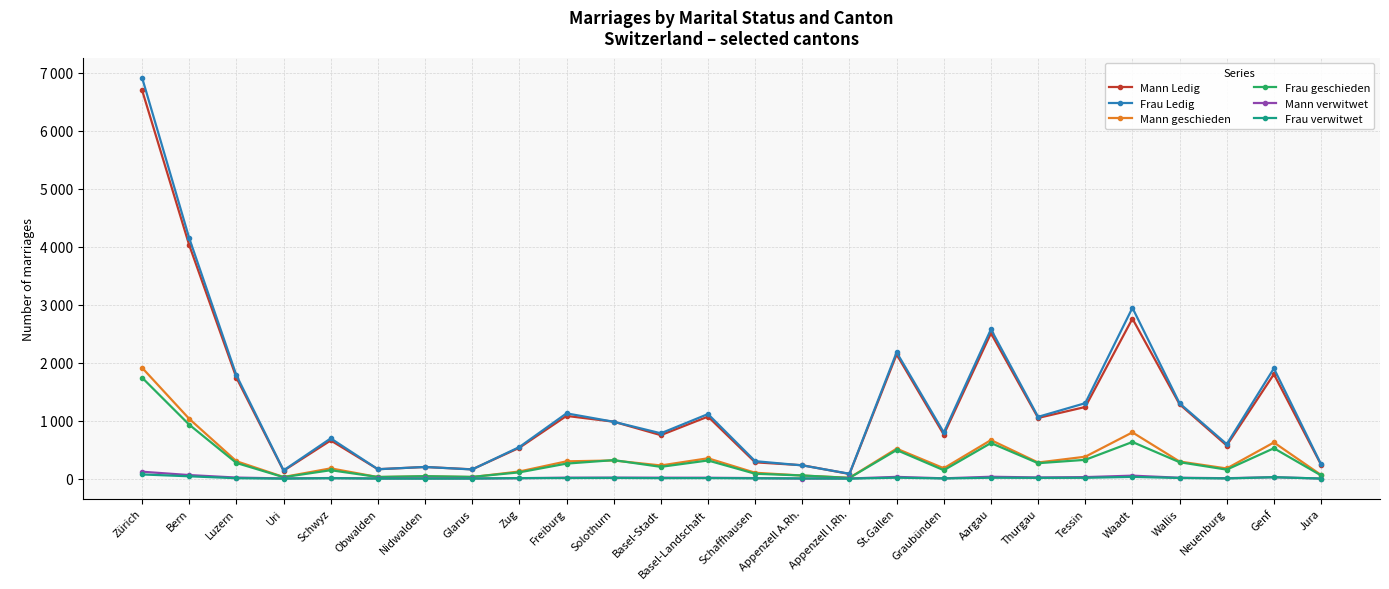

What are all the series names shown in the legend?

Mann Ledig, Frau Ledig, Mann geschieden, Frau geschieden, Mann verwitwet, Frau verwitwet